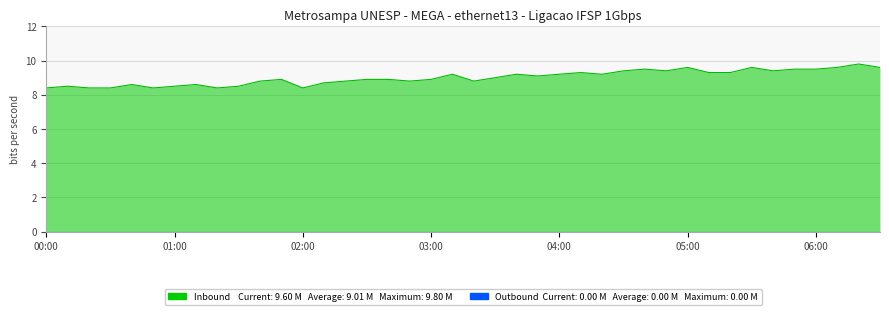

List the series in order of their overall mean, lowest first.

Outbound, Inbound